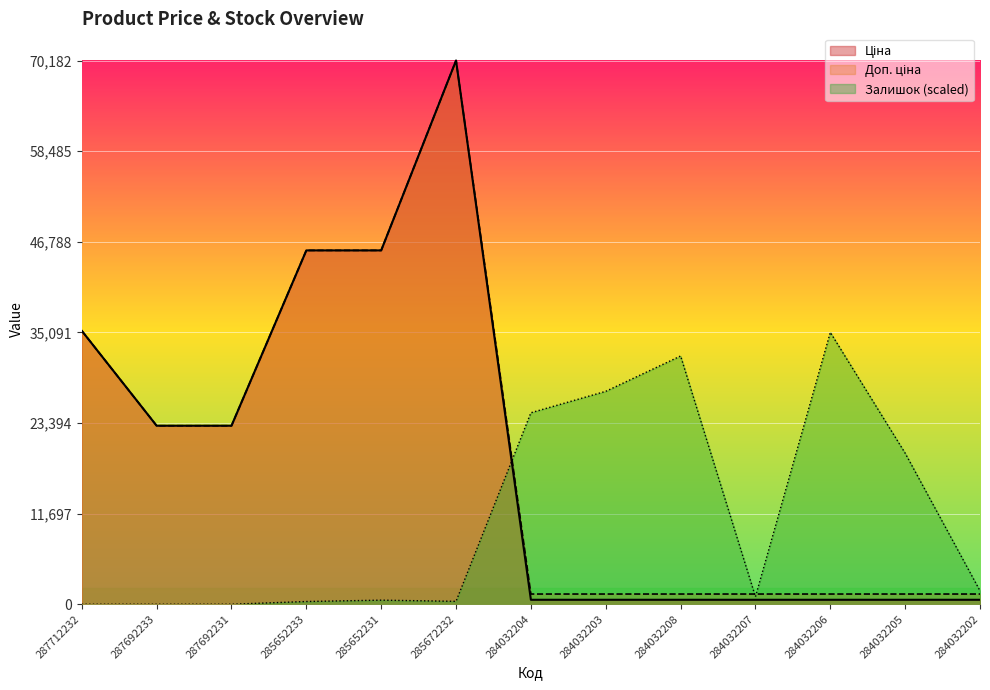

How many interior local peaks does the Ціна series have?

1